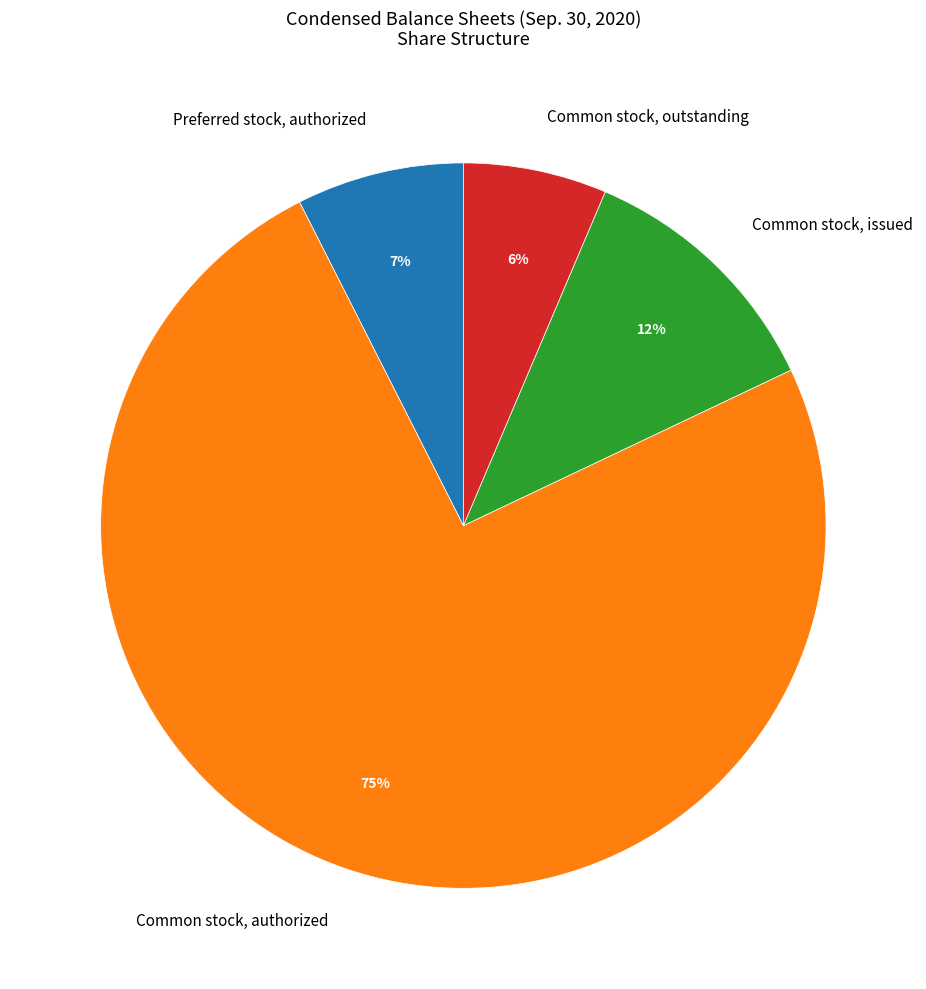

Which slice is the smallest?

Common stock, outstanding